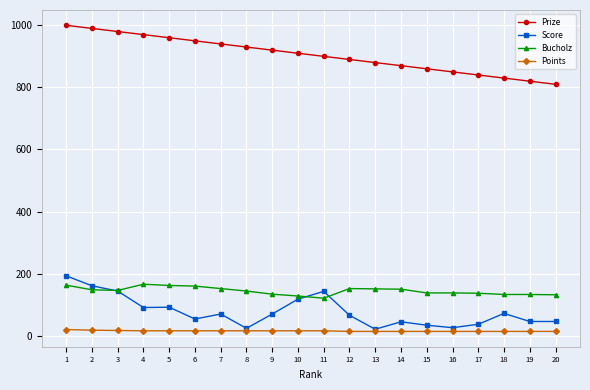

What is the spread (max minus min) of values at 19?

806